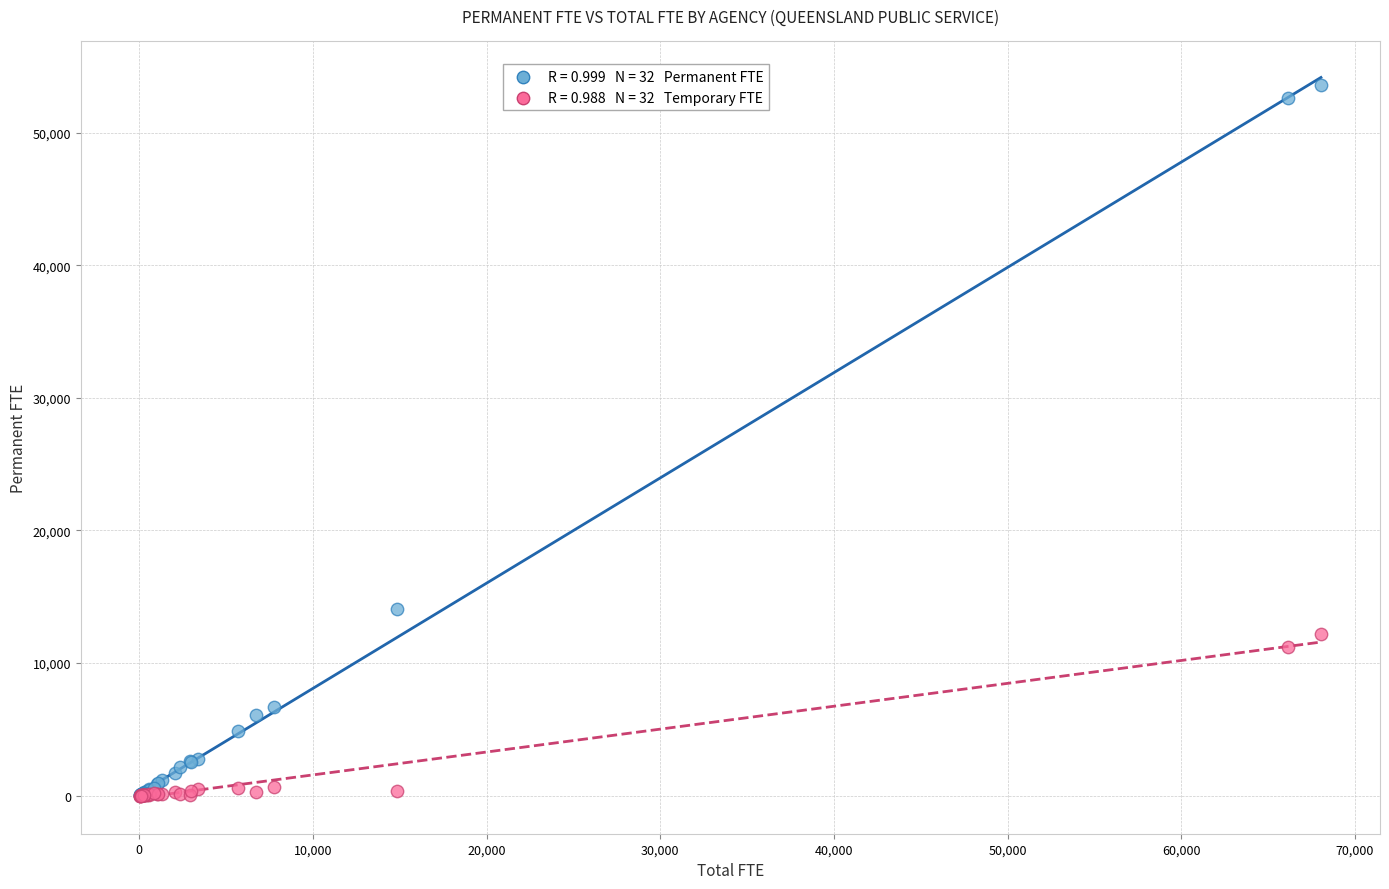

Across all series, what Y value is closest to 26813?

14061.5